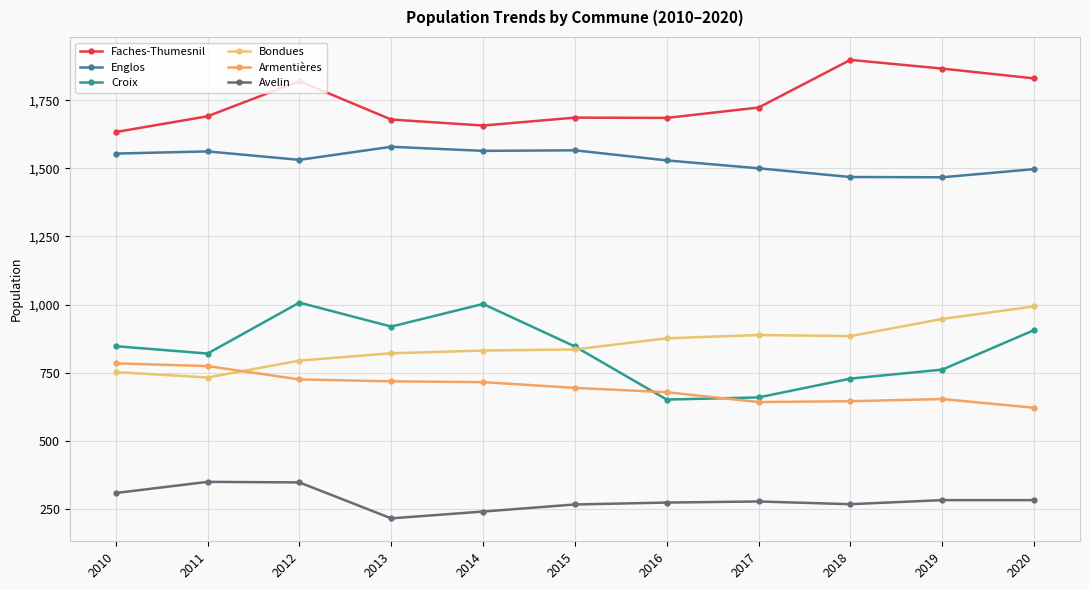

How many lines are shown in the chart?

6